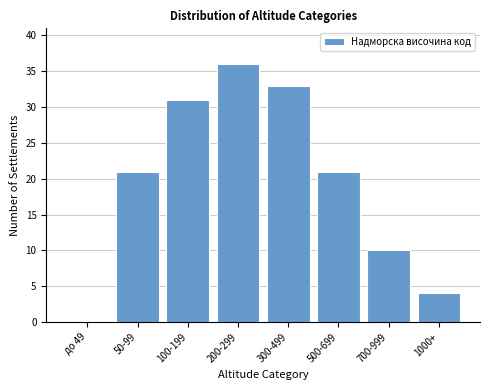

Reading left to right, transcribe all the data shown in this chart.

до 49=0	50-99=21	100-199=31	200-299=36	300-499=33	500-699=21	700-999=10	1000+=4